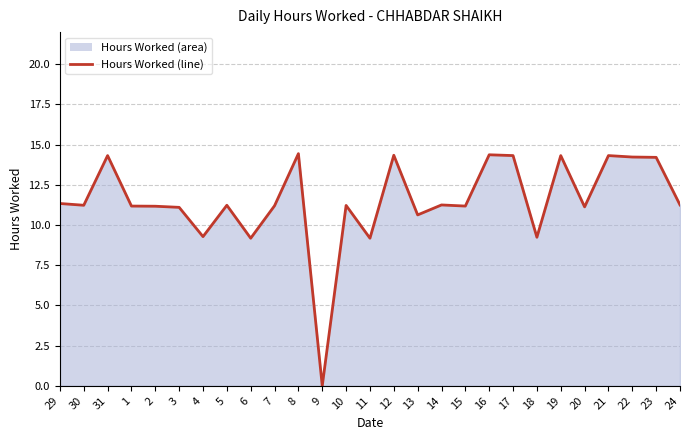

Approximately how many times larger is the value at 5 compared to 10?

1.0